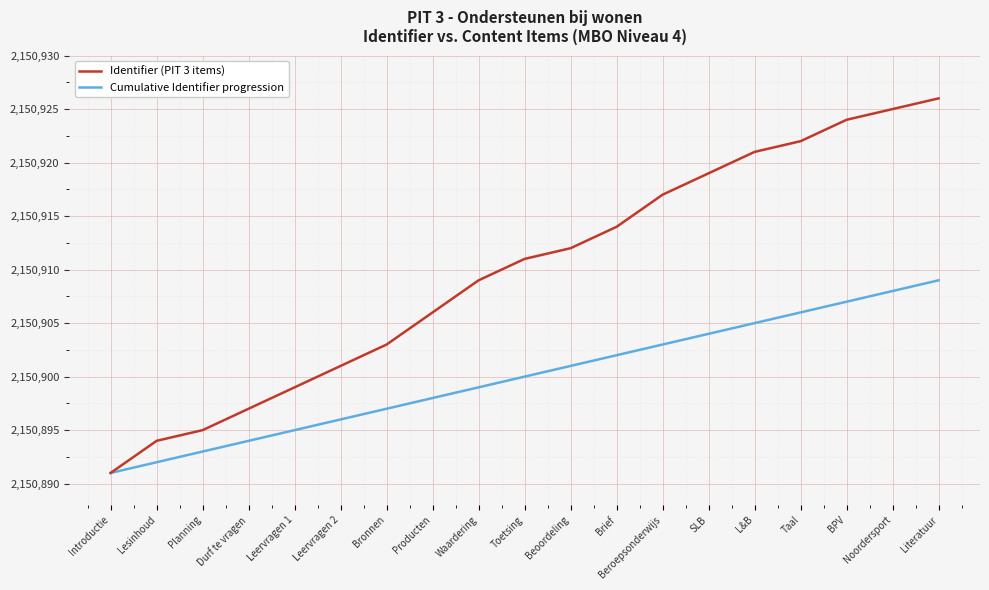

List the series in order of their overall mean, lowest first.

Cumulative Identifier progression, Identifier (PIT 3 items)